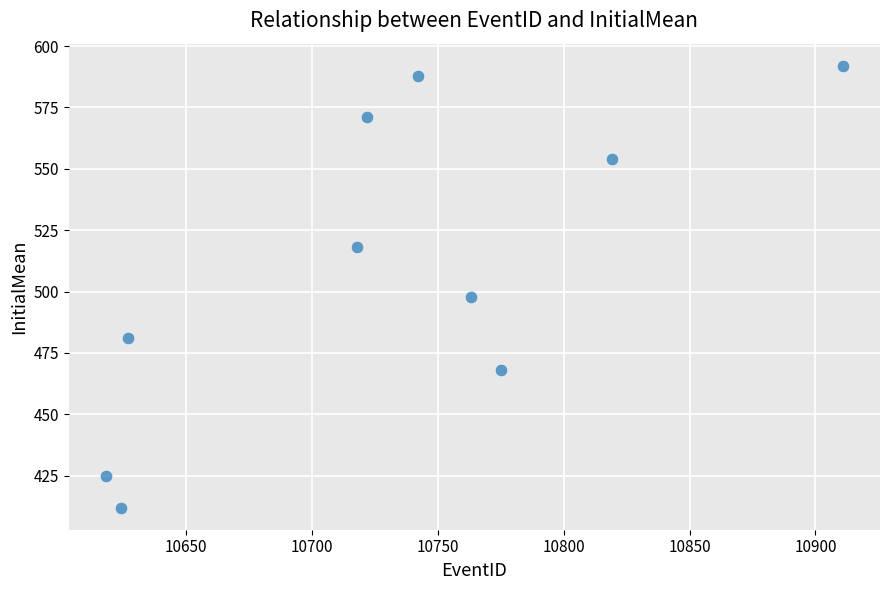

What Y value in the scatter plot is closest to 502?

498